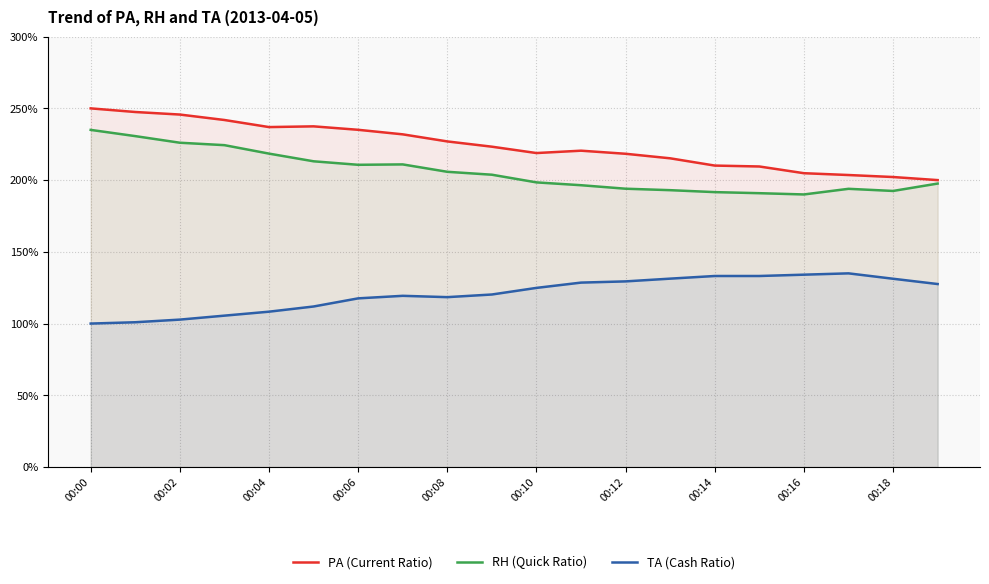

What is the spread (max minus min) of values at 00:16?

70.7